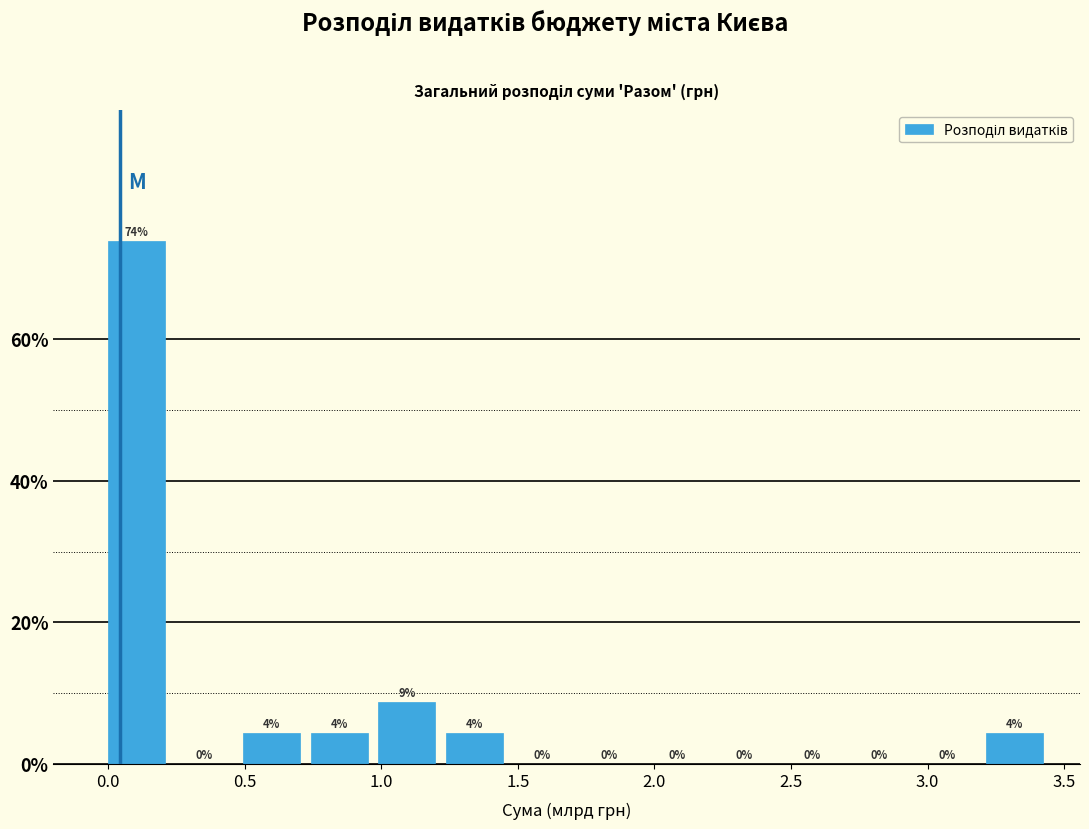

Which range on the x-axis has the tallest bar?

0.00 to 0.25